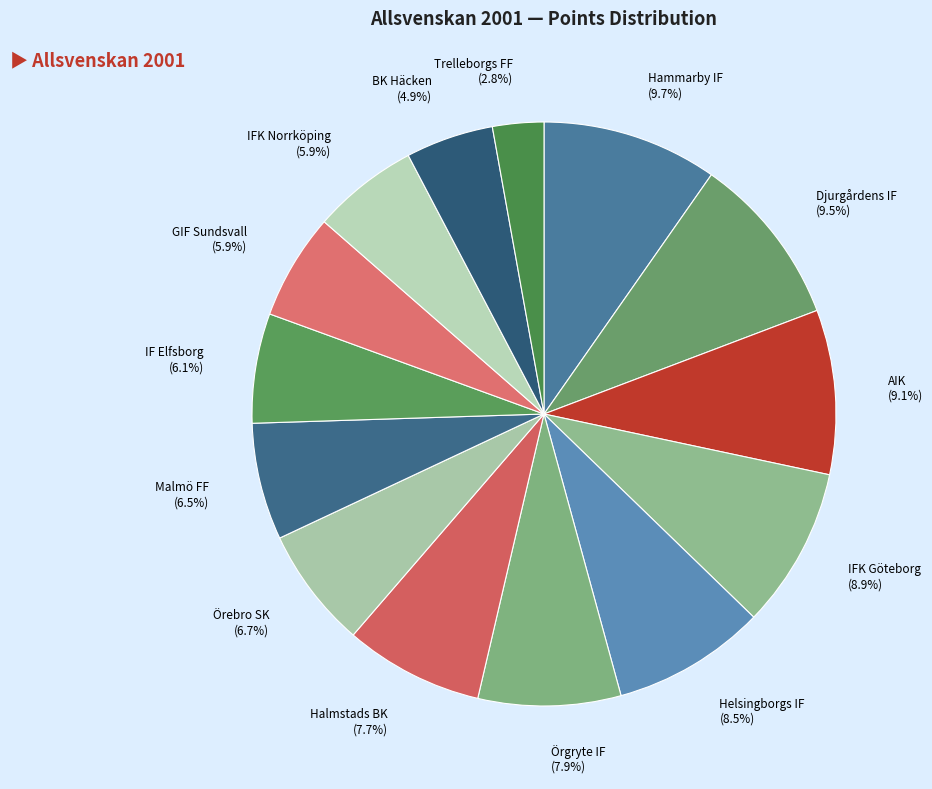

Rank the categories by value from highest to lowest.

Hammarby IF, Djurgårdens IF, AIK, IFK Göteborg, Helsingborgs IF, Örgryte IF, Halmstads BK, Örebro SK, Malmö FF, IF Elfsborg, GIF Sundsvall, IFK Norrköping, BK Häcken, Trelleborgs FF